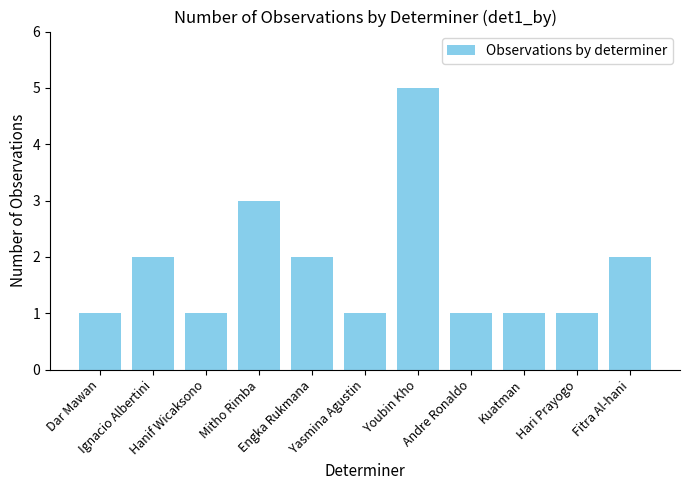

What is the sum of all values?

20